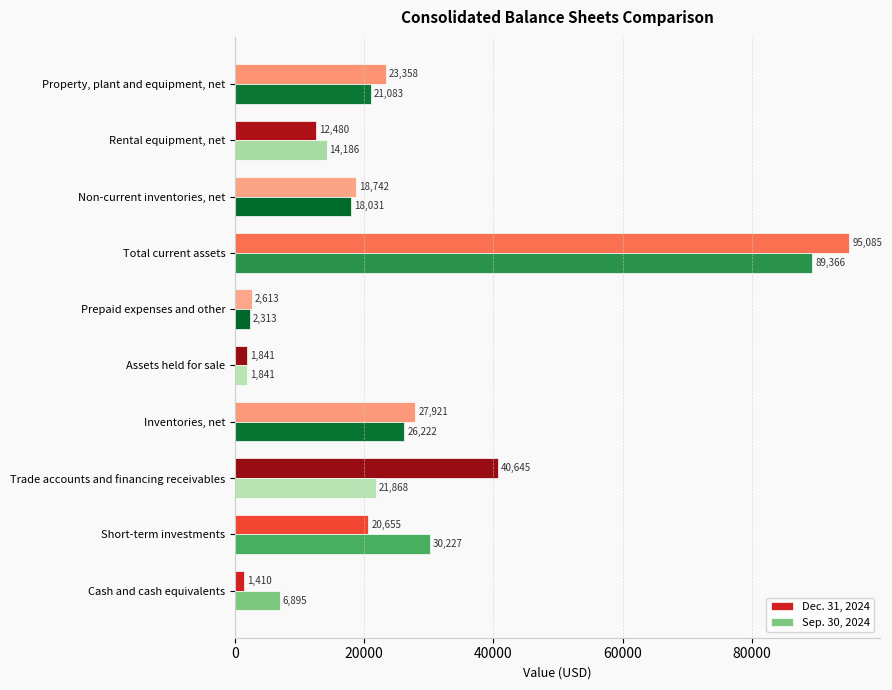

At which label does Sep. 30, 2024 reach its peak?

Total current assets